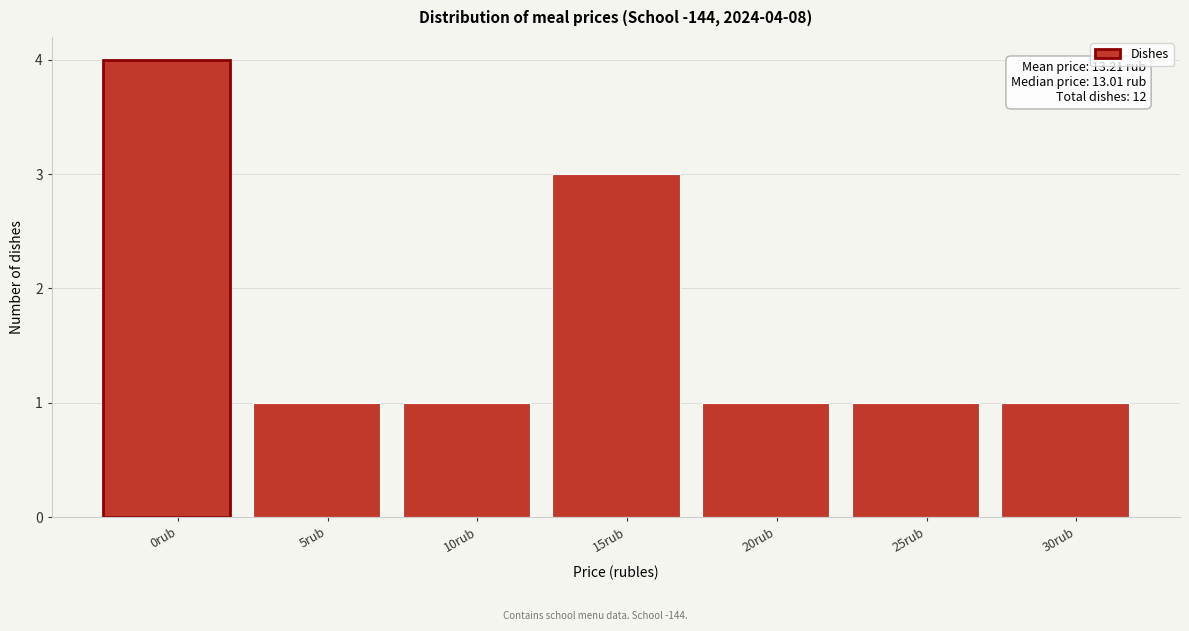

Reading right to left, transcribe all the data shown in this chart.

30rub=1	25rub=1	20rub=1	15rub=3	10rub=1	5rub=1	0rub=4